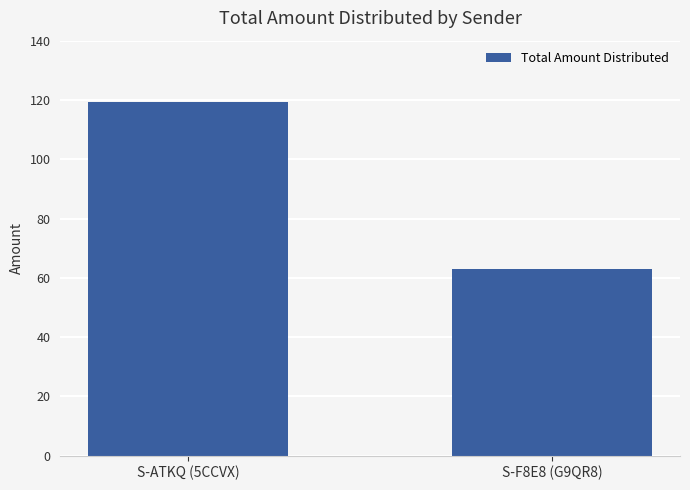

What is the average value?

91.2